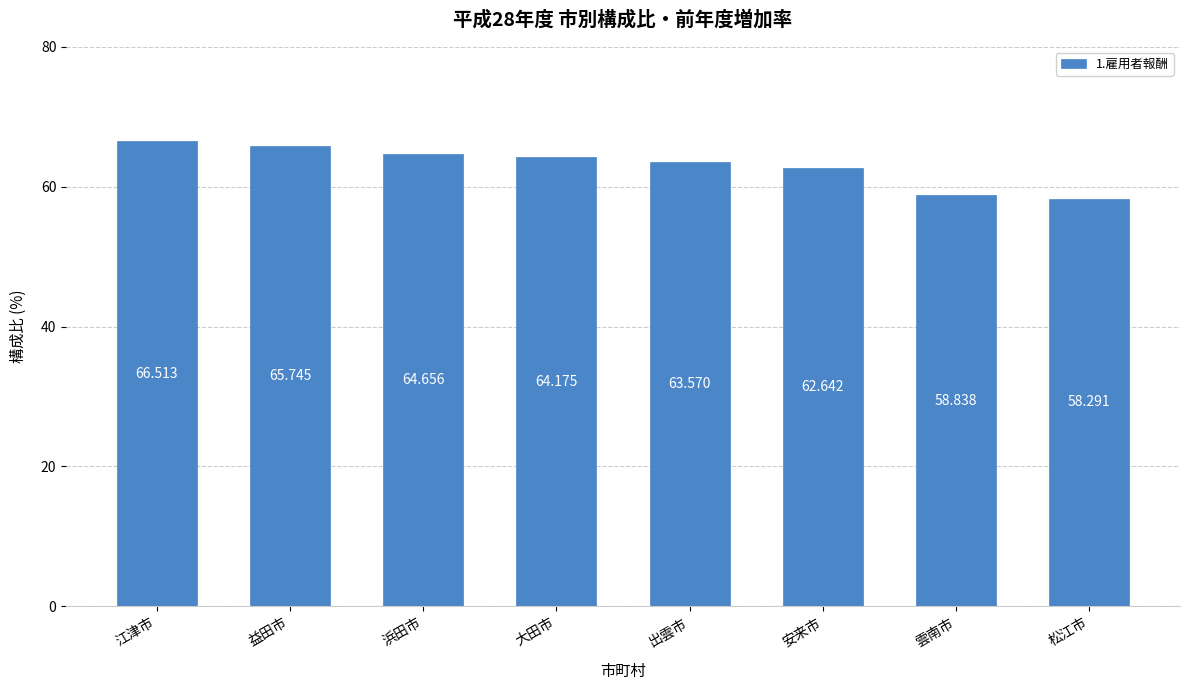

What is the minimum value shown in the chart?

58.3